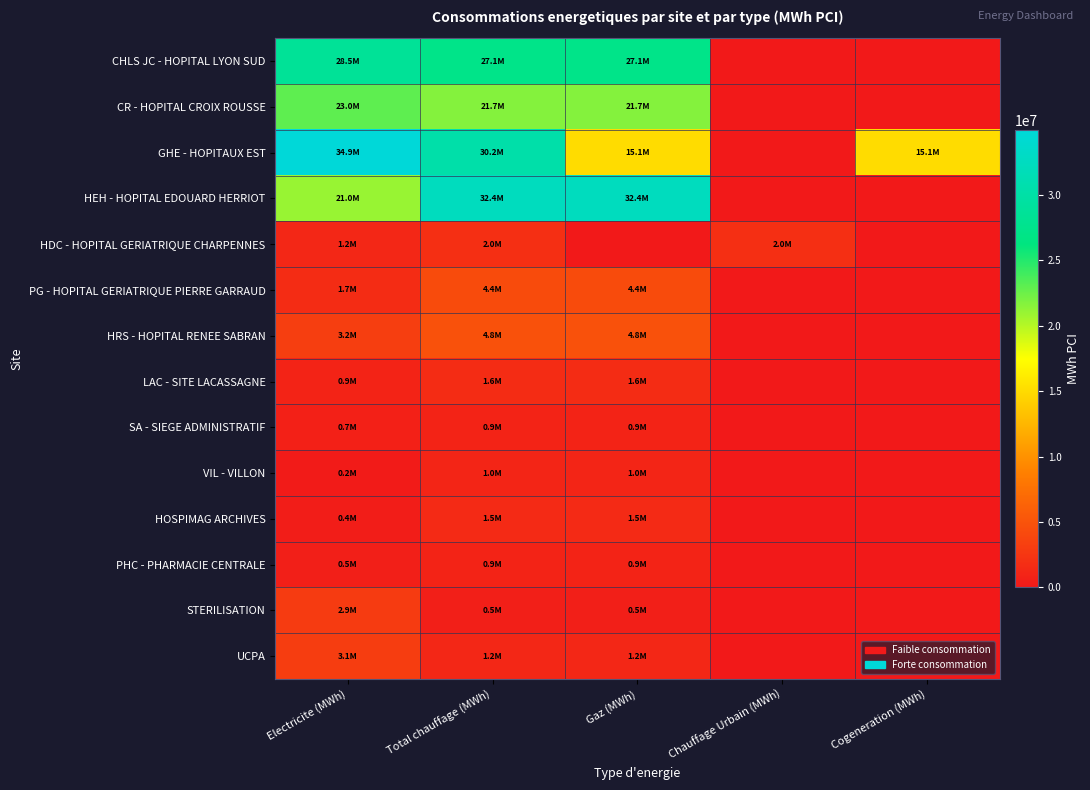

What is the maximum value shown in the chart?

34946438.0